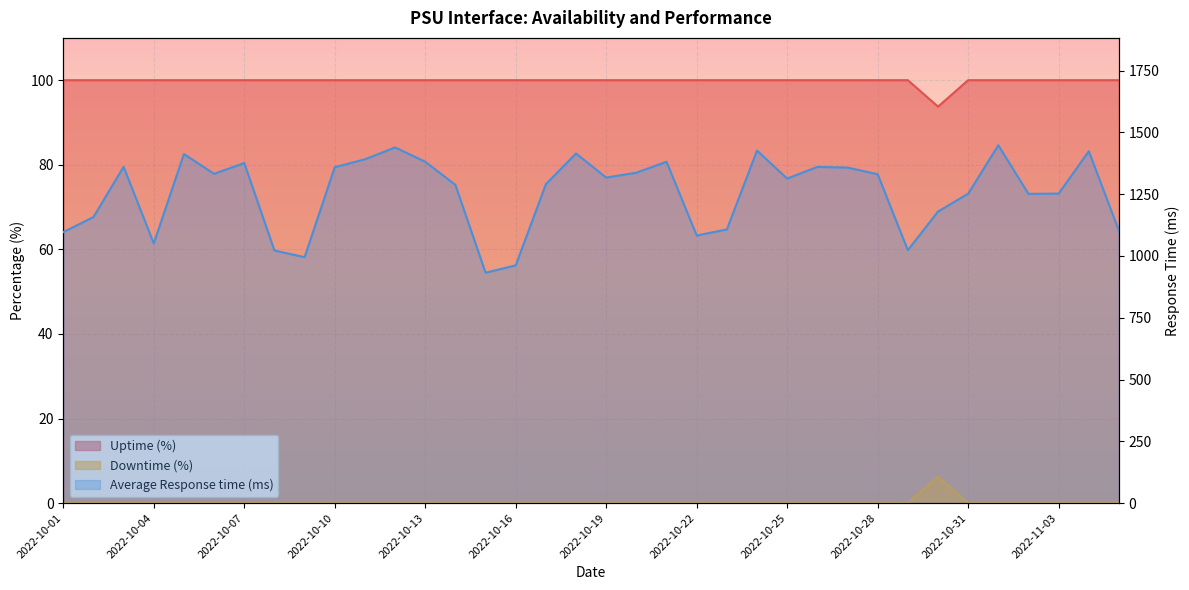

What is the sum of all Downtime (%) values?

6.2